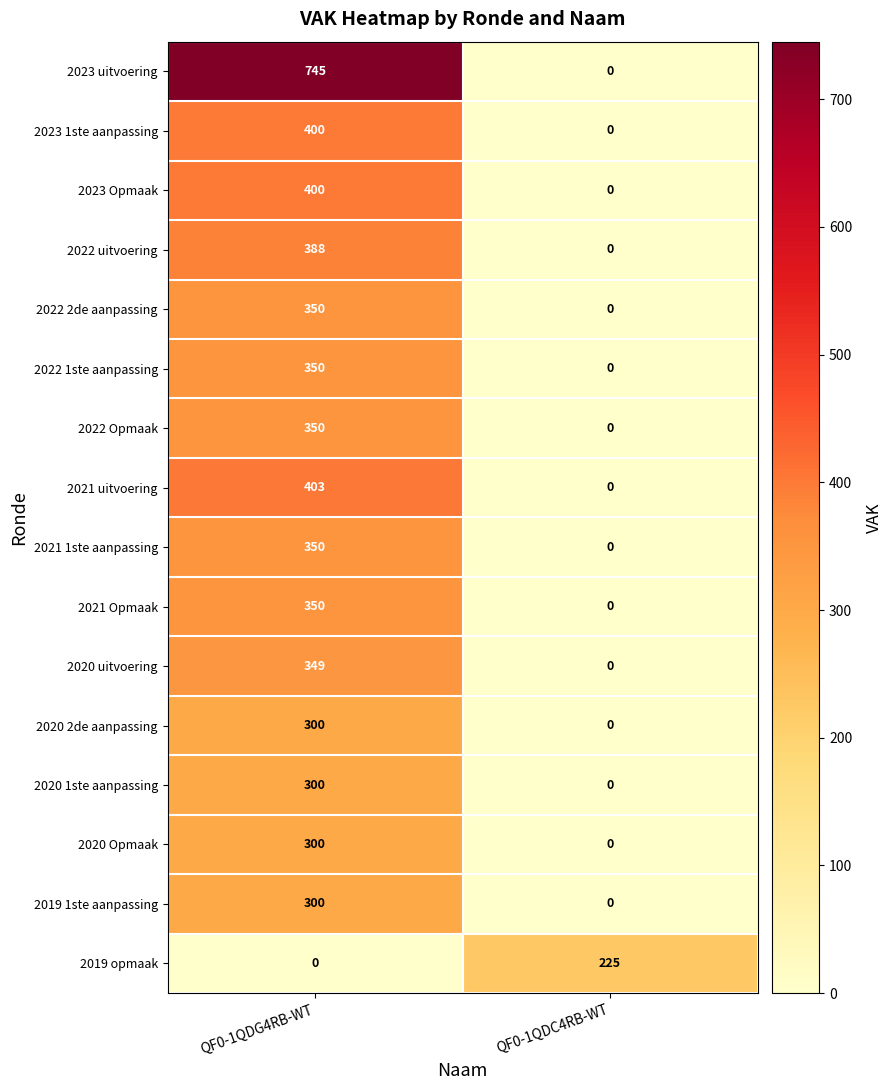

What is the difference between the 2022 2de aanpassing values at QF0-1QDC4RB-WT and QF0-1QDG4RB-WT?

350